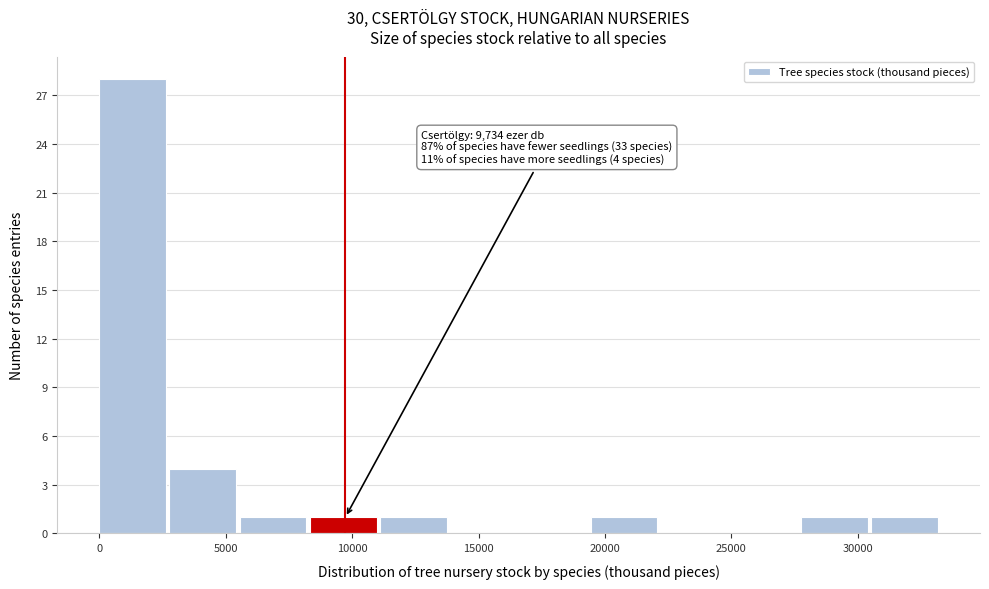

Which range on the x-axis has the tallest bar?

0 to 3000